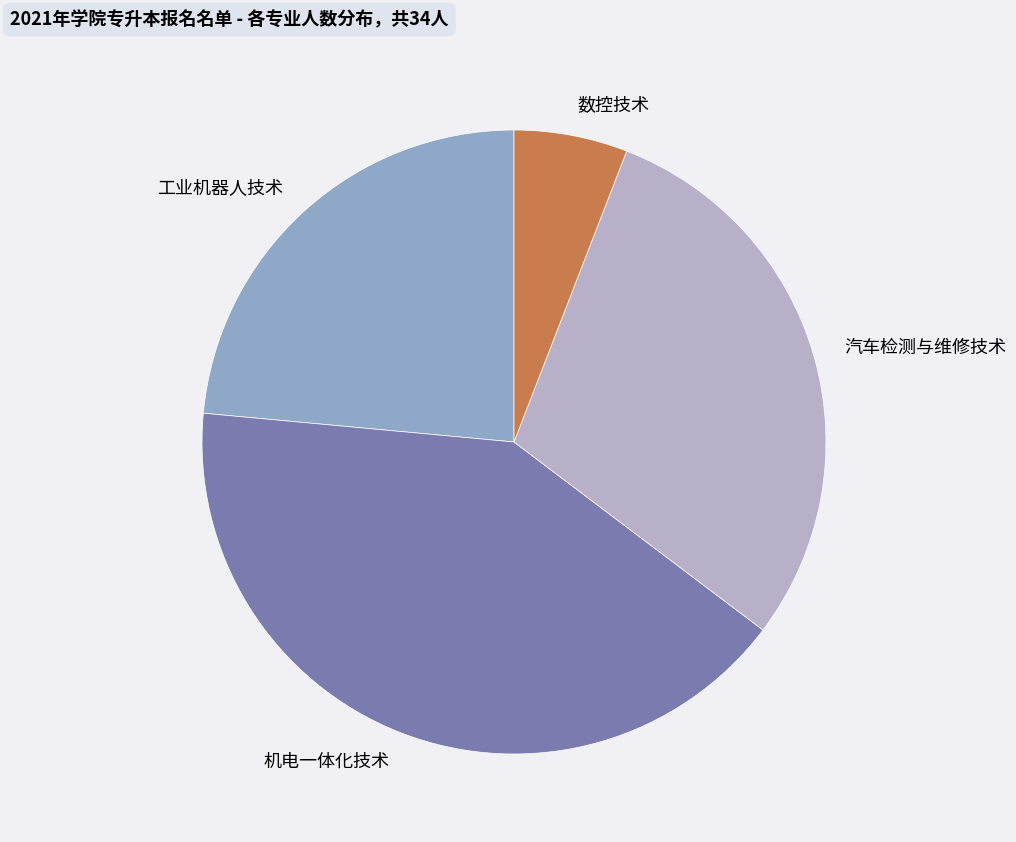

Rank the categories by value from highest to lowest.

机电一体化技术, 汽车检测与维修技术, 工业机器人技术, 数控技术